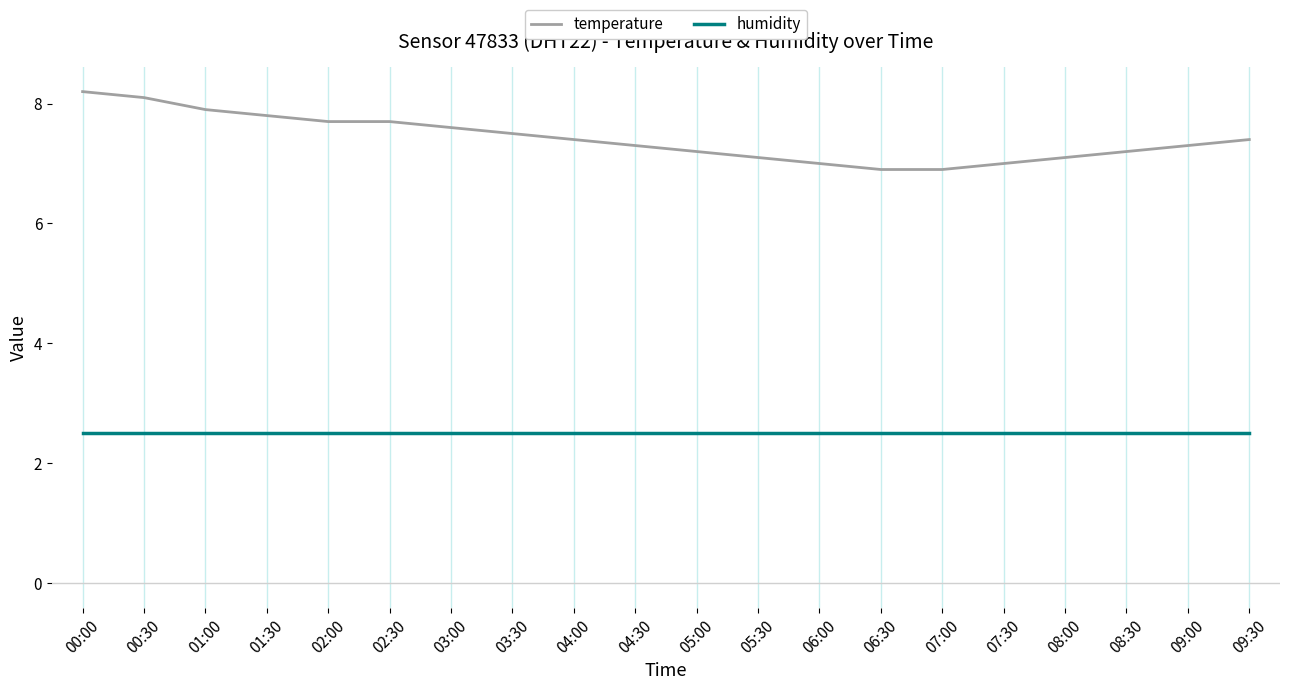

The humidity series shows 1.4 at 02:30. True or false?

False